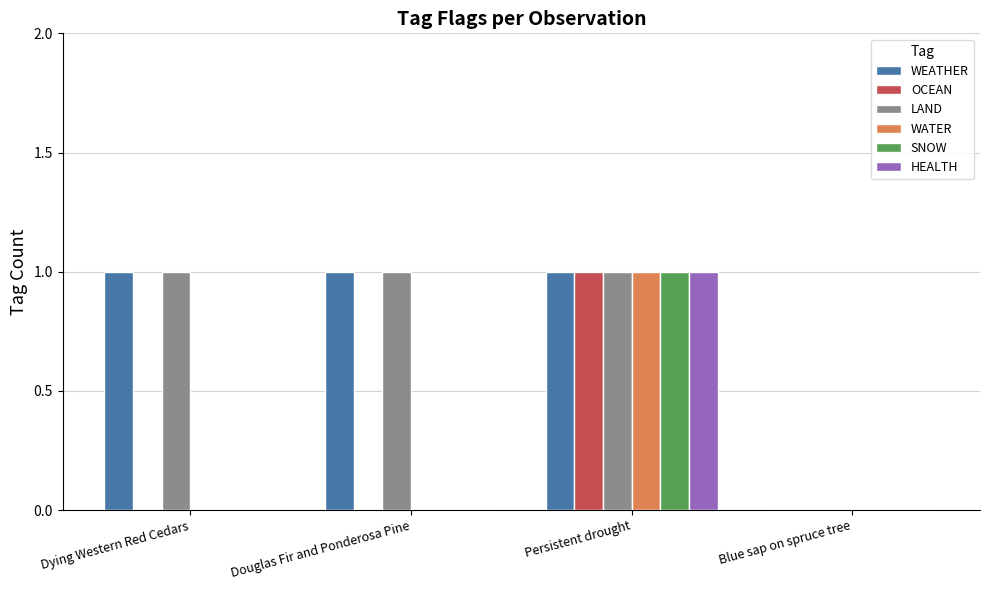

How many data points does each series have?

4